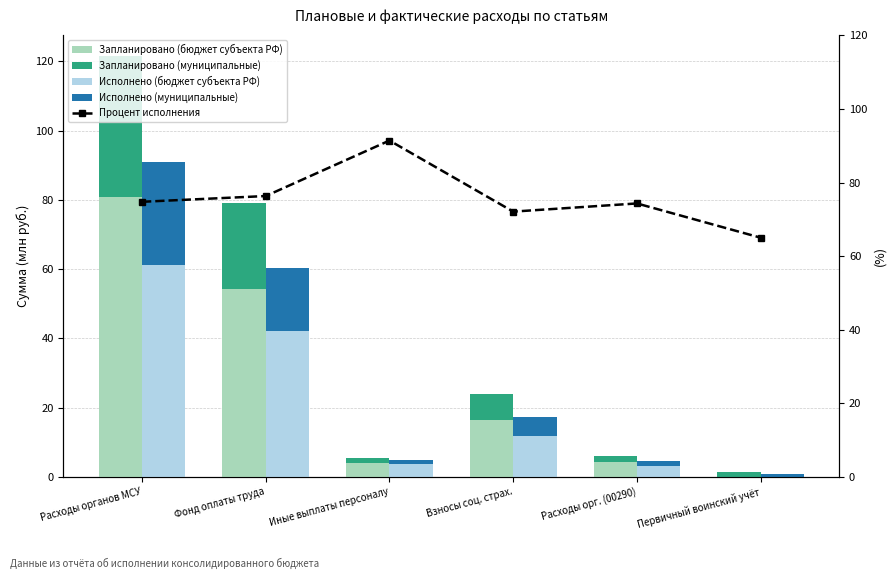

True or false: Запланировано (муниципальные) has a value of 0.8 at Первичный воинский учёт.

False